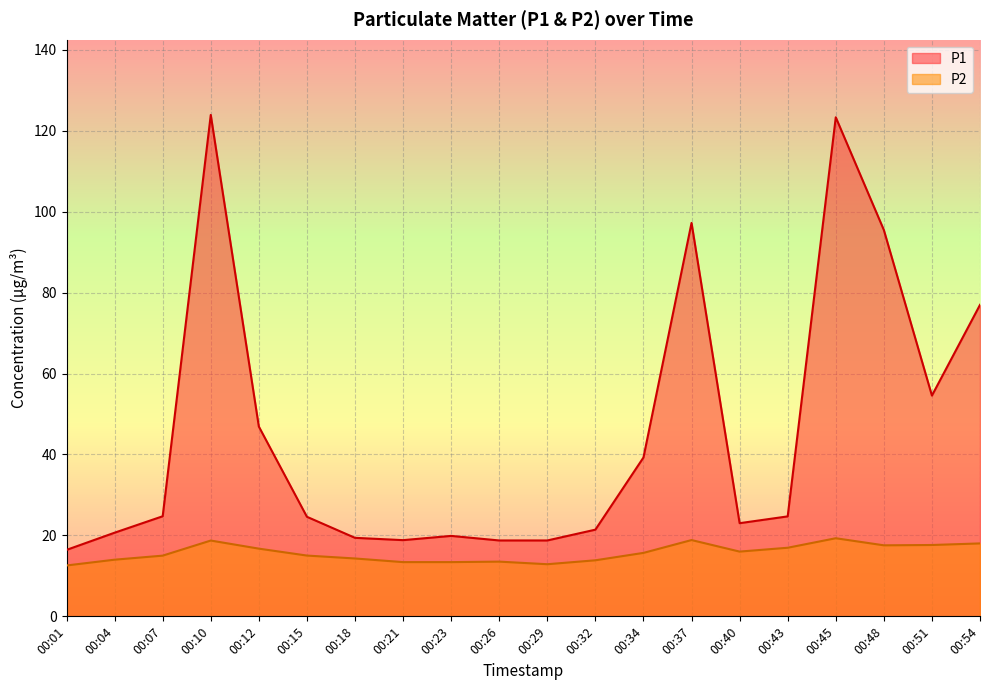

What is the value of the P1 point at the 17th from the left?

123.3